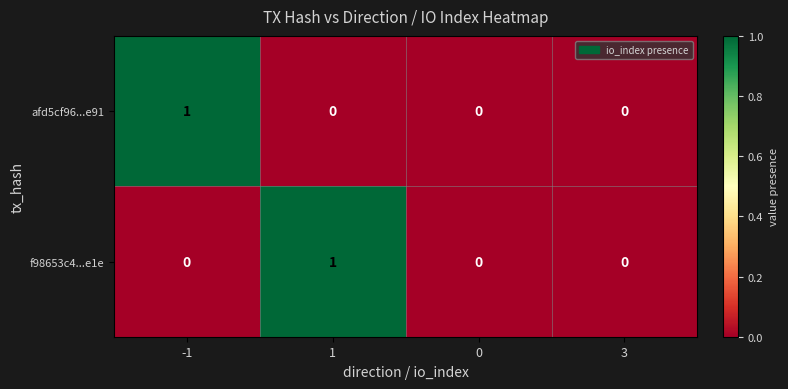

Reading left to right, extract all data points from this chart.

afd5cf96...e91: 1	0	0	0
f98653c4...e1e: 0	1	0	0